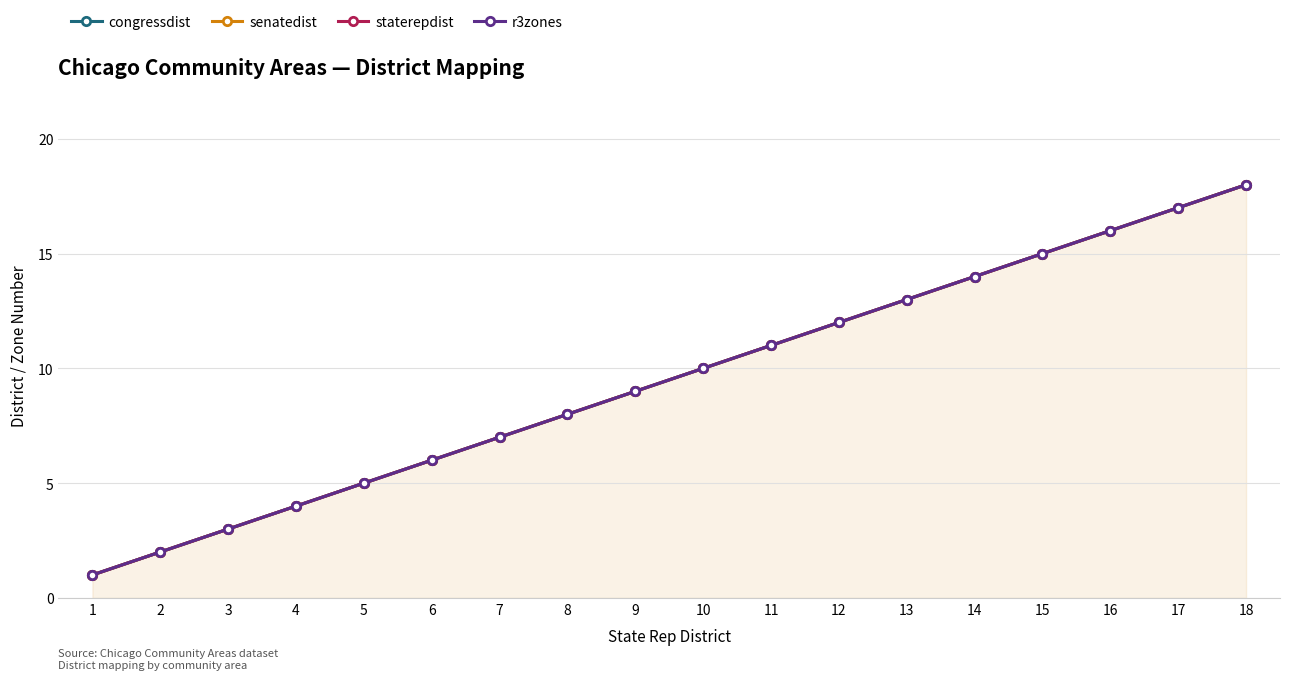

What is the difference between the second highest and second lowest values in the staterepdist series?

15